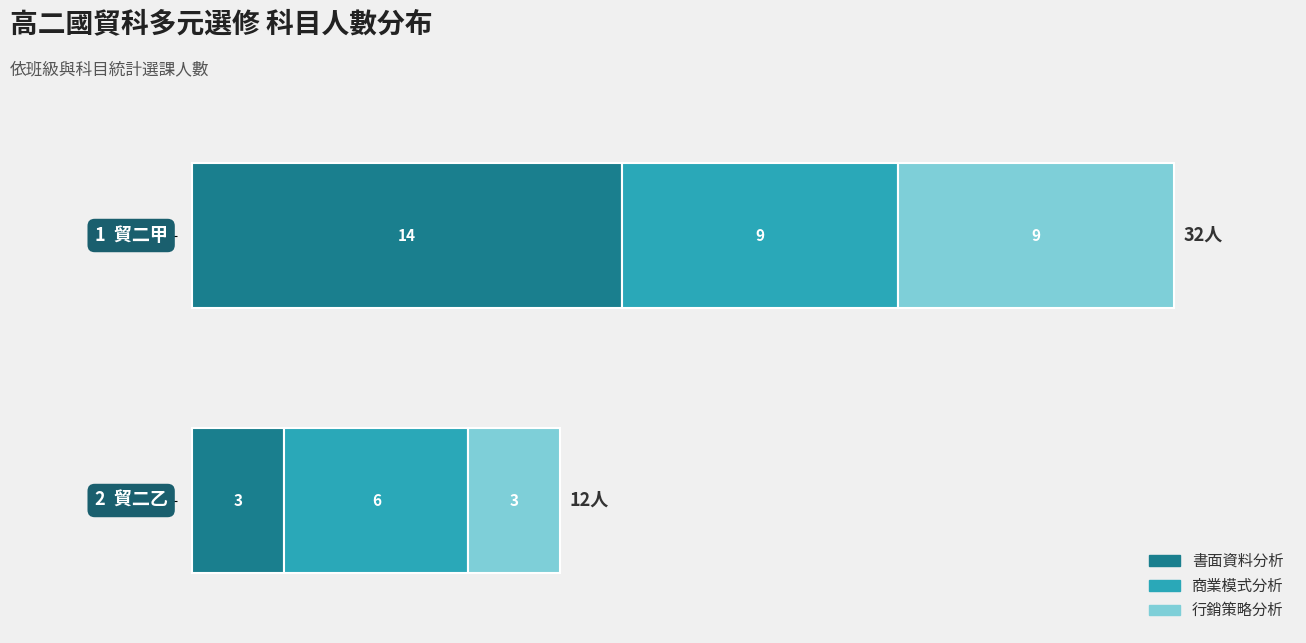

What is the sum of all 書面資料分析 values?

17